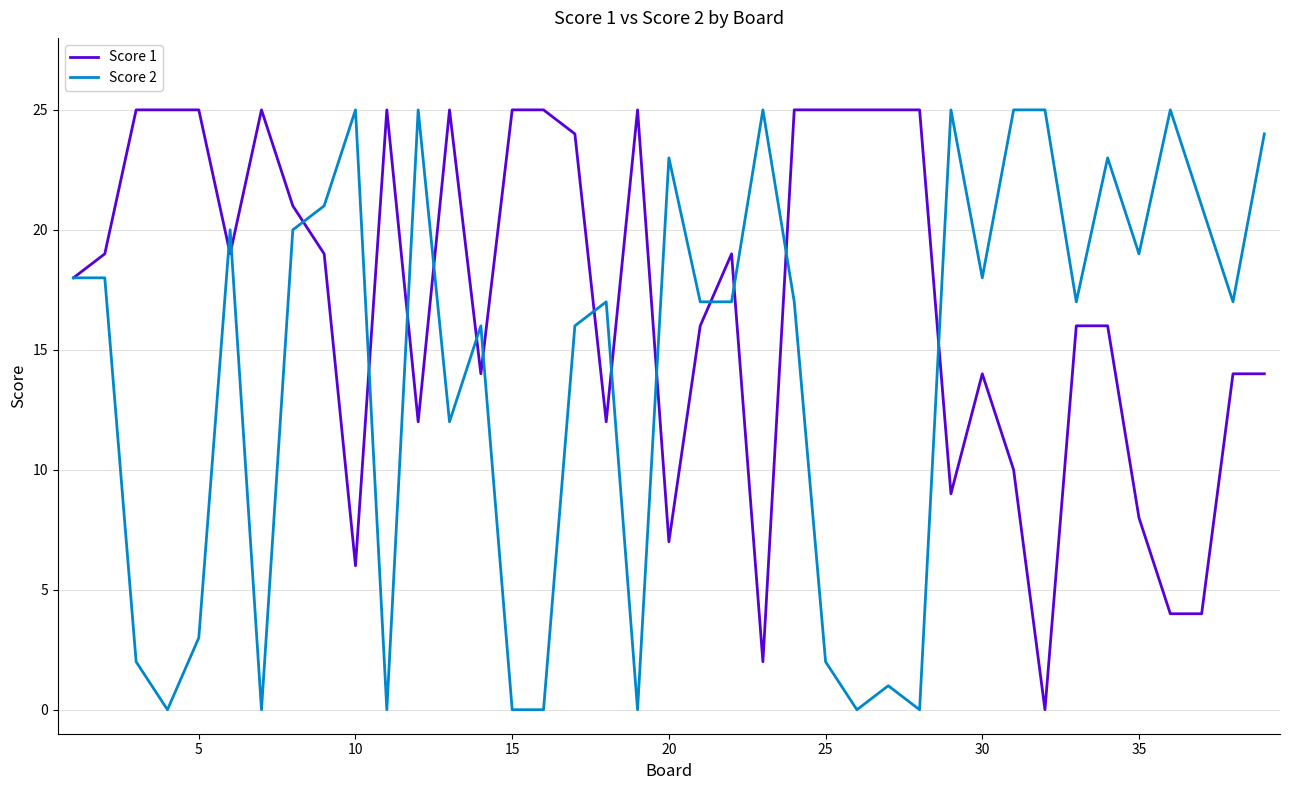

Rank the series by their average value, from highest to lowest.

Score 1, Score 2